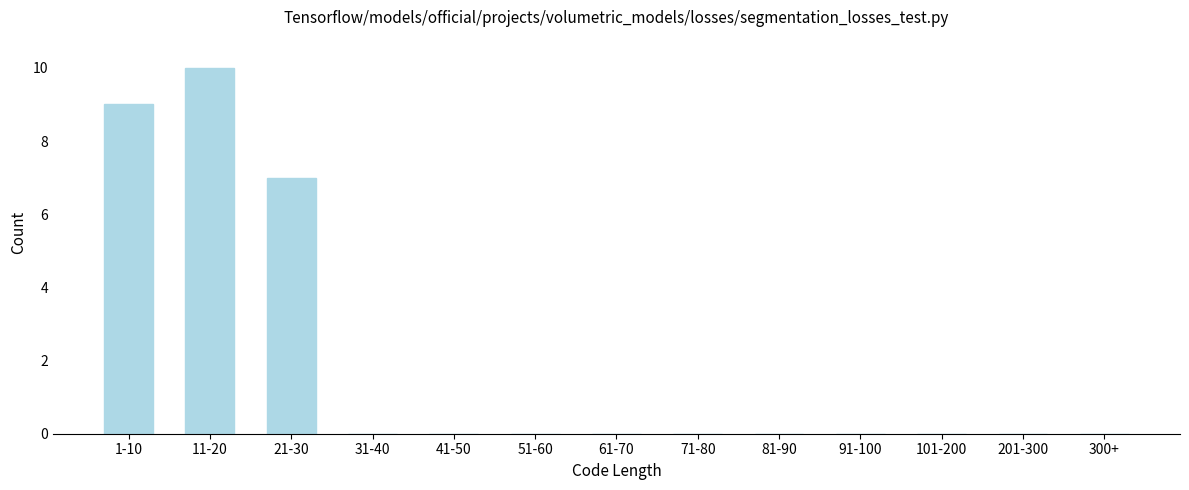

Reading right to left, transcribe all the data shown in this chart.

300+=0	201-300=0	101-200=0	91-100=0	81-90=0	71-80=0	61-70=0	51-60=0	41-50=0	31-40=0	21-30=7	11-20=10	1-10=9